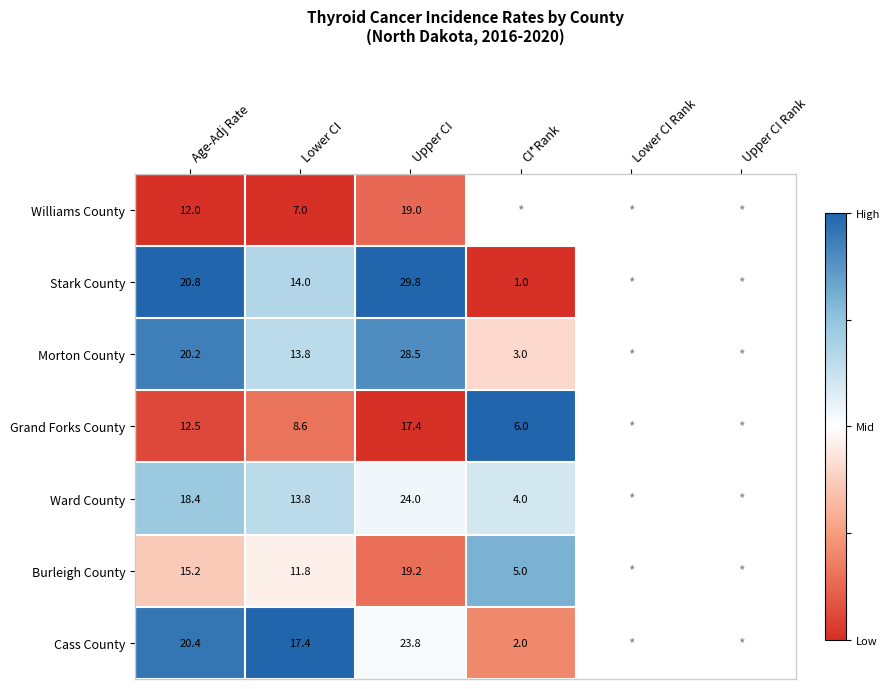

What is the difference between the highest and lowest values at Upper CI?

12.4